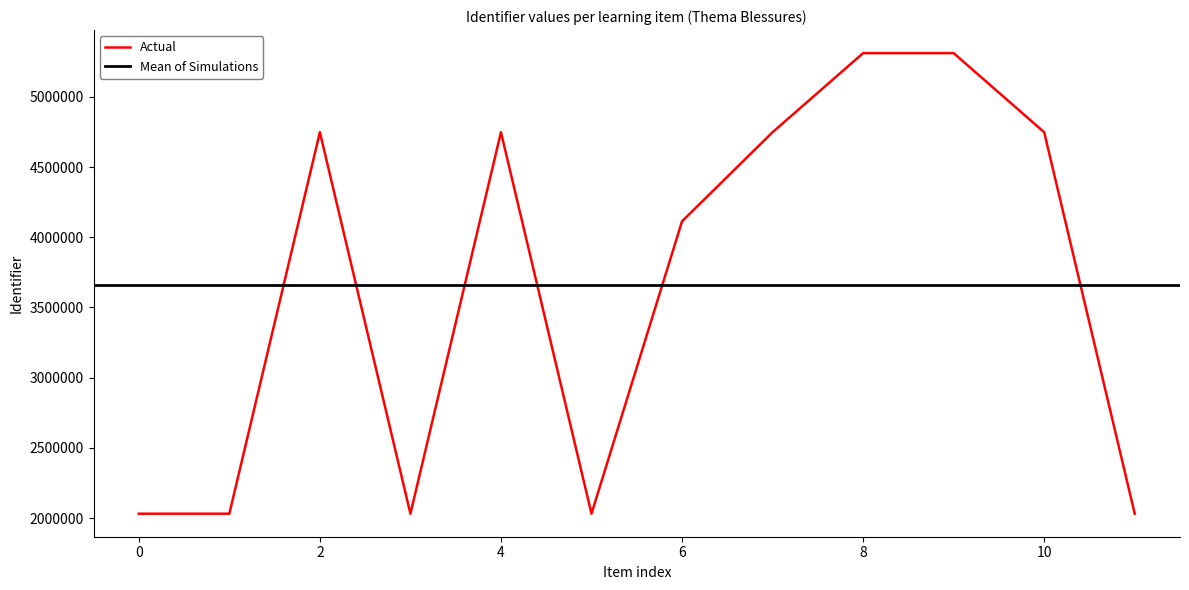

The value of Actual at 4 is 6918503. True or false?

False